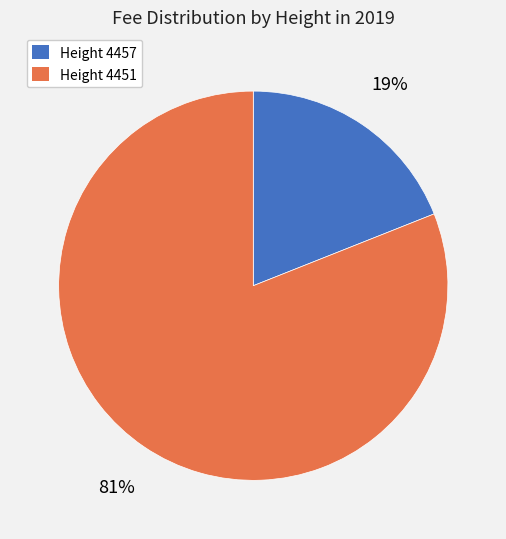

Count the number of slices in the pie.

2